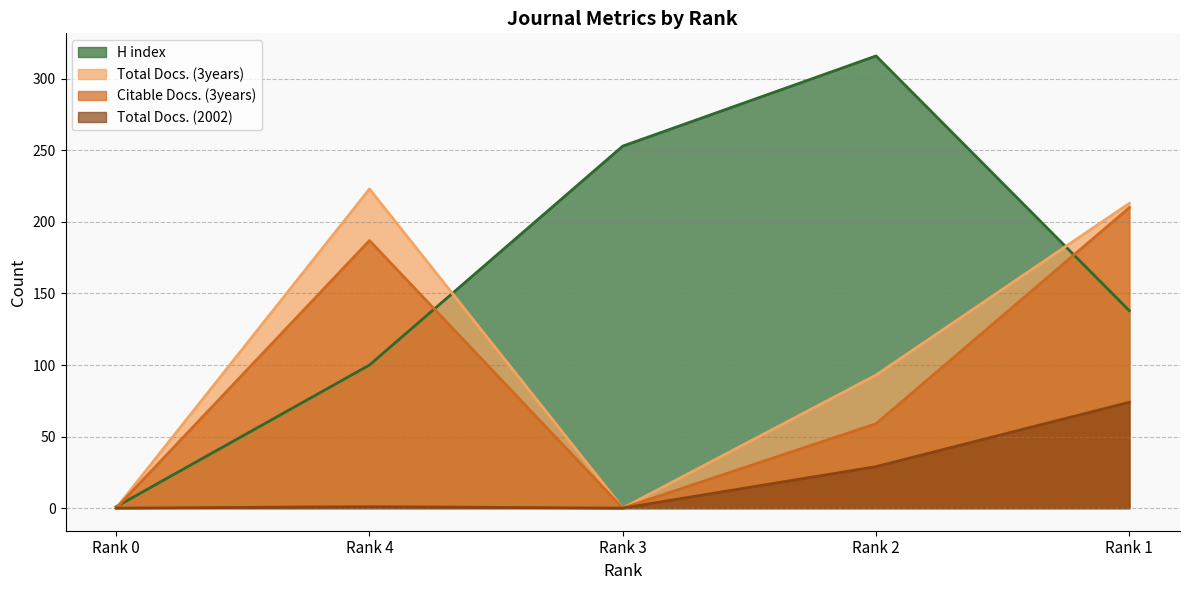

The value of Citable Docs. (3years) at Rank 4 is 281. True or false?

False